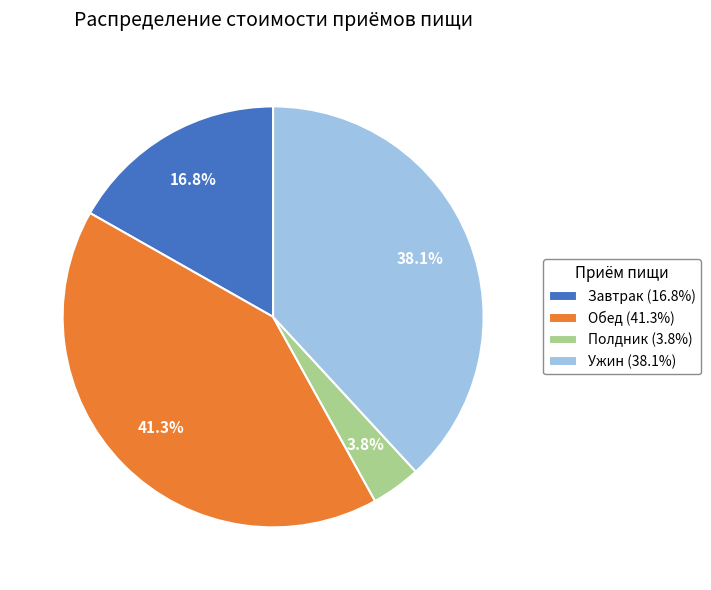

Which slice is the largest?

Обед